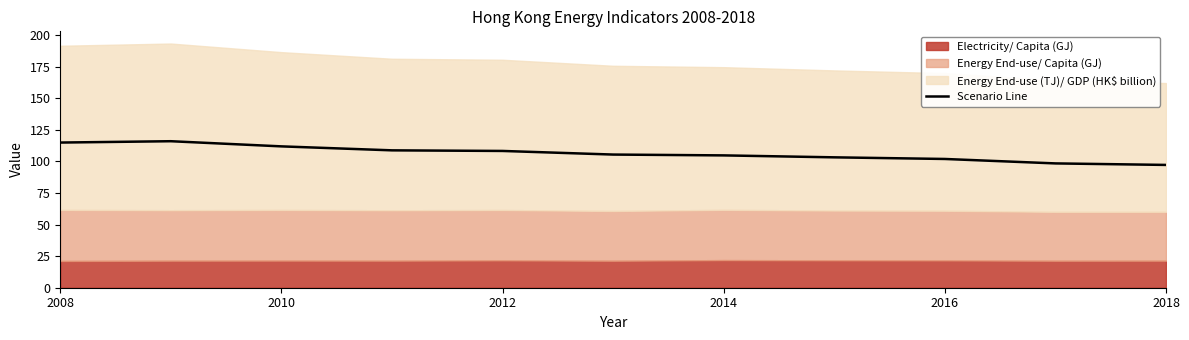

Is it true that Scenario Line equals 112.0 at 2010?

True